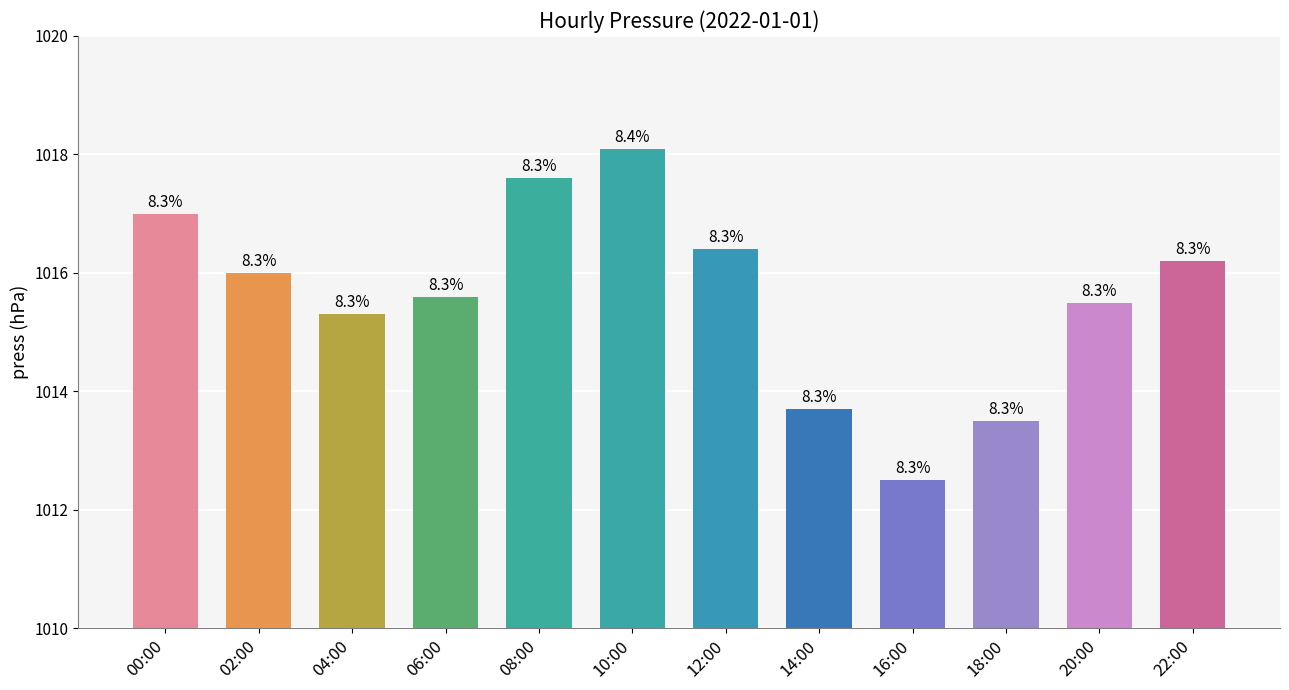

What is the average value?

1015.6